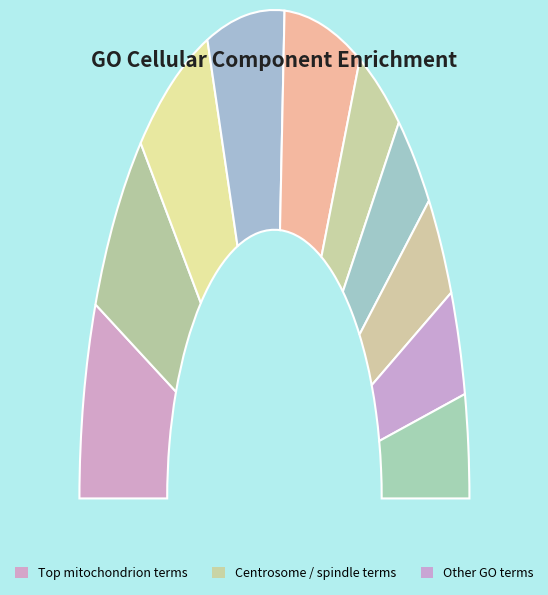

Is the sum of nuclear speck and centrosomal corona greater than half?

No